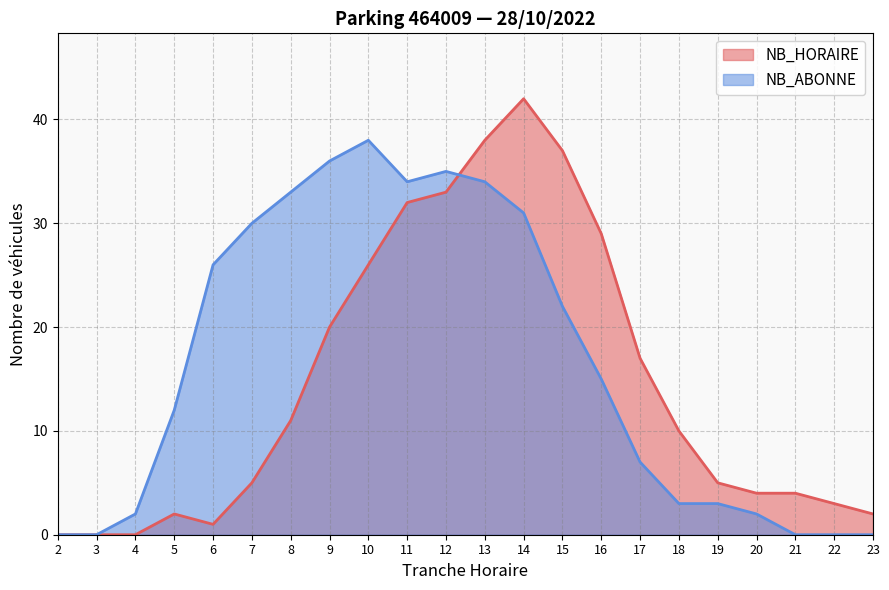

Is the value of NB_ABONNE at 23 greater than the value of NB_HORAIRE at 18?

No